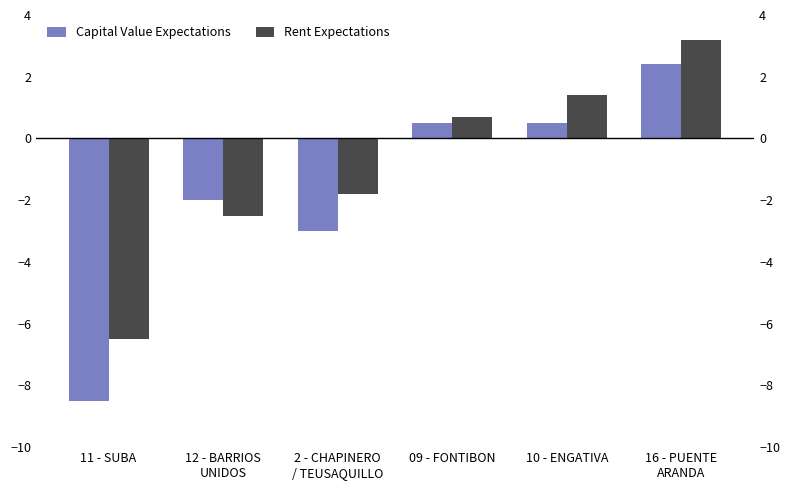

How many groups of bars are there?

6